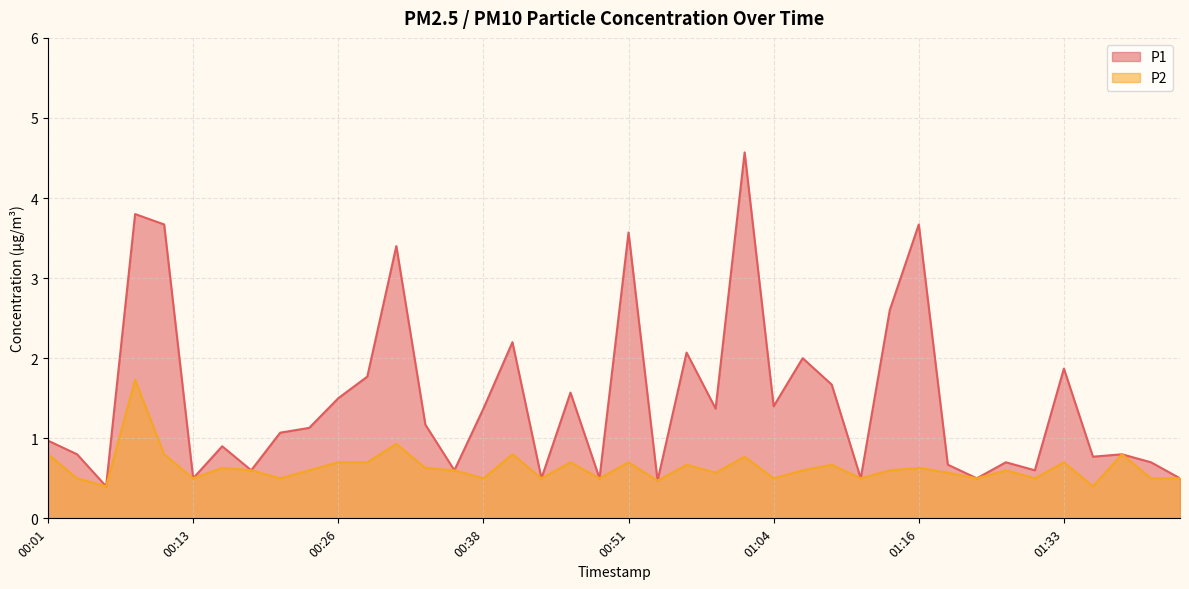

What is the difference between the maximum and minimum values in the P2 series?

1.3